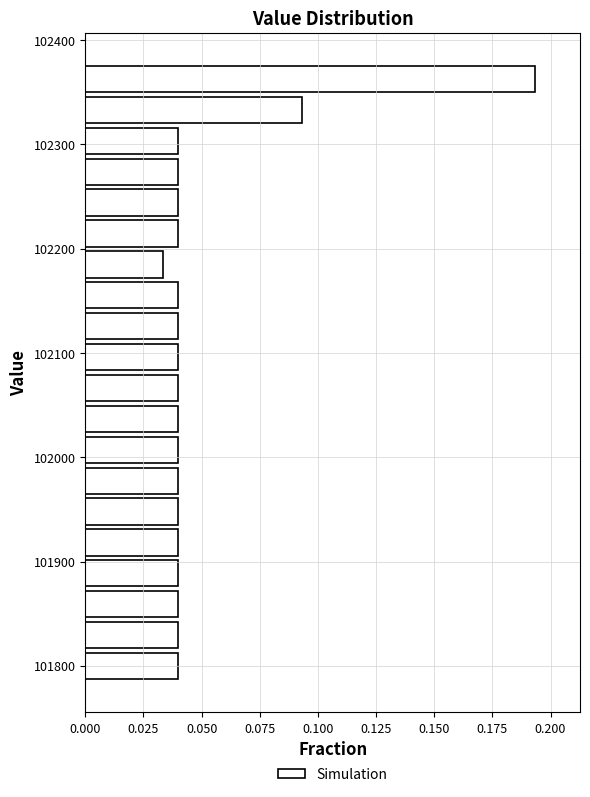

Read against the y-axis, roughly where is the centre of the longest bar?

102360